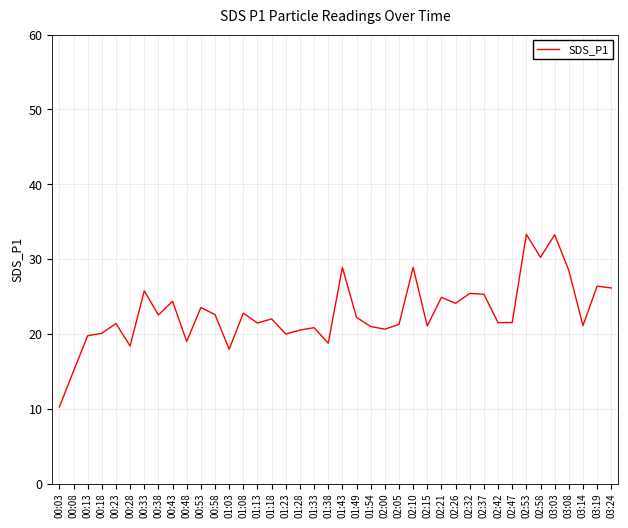

What is the minimum value shown in the chart?

10.2